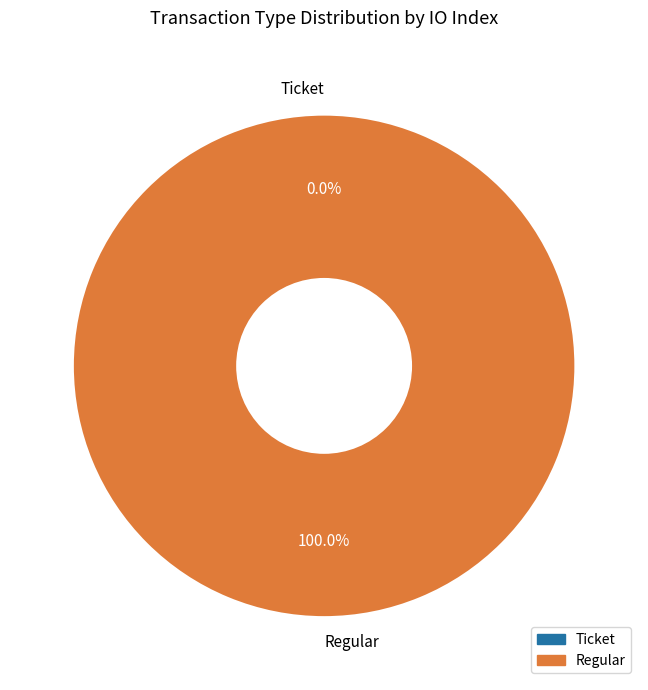

Rank the categories by value from lowest to highest.

Ticket, Regular